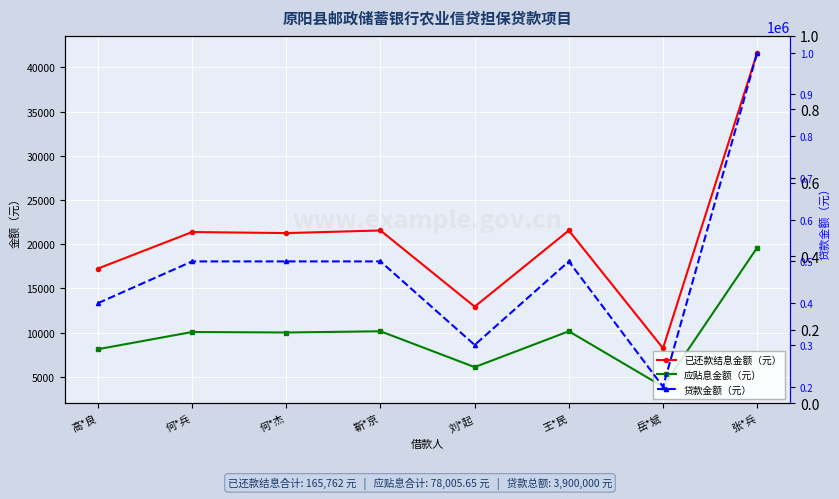

True or false: 应贴息金额（元） and 贷款金额（元） cross at least once.

False